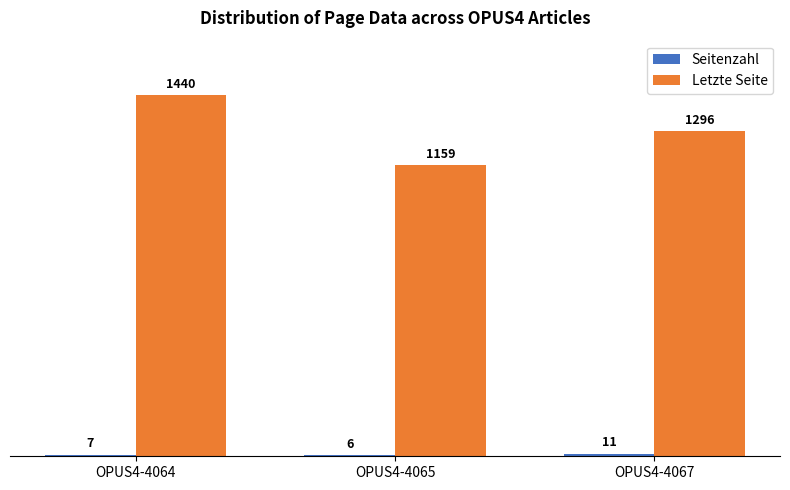

How many data points does each series have?

3